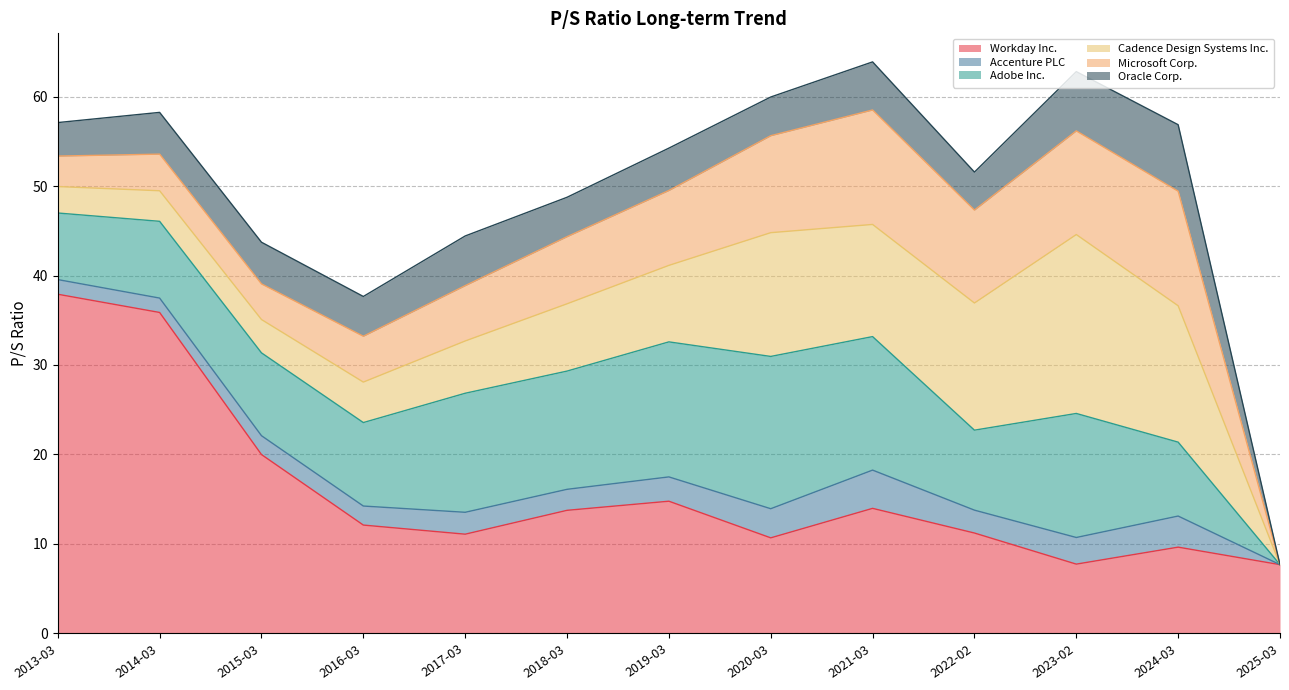

Where is the first local minimum for Oracle Corp.?

2016-03